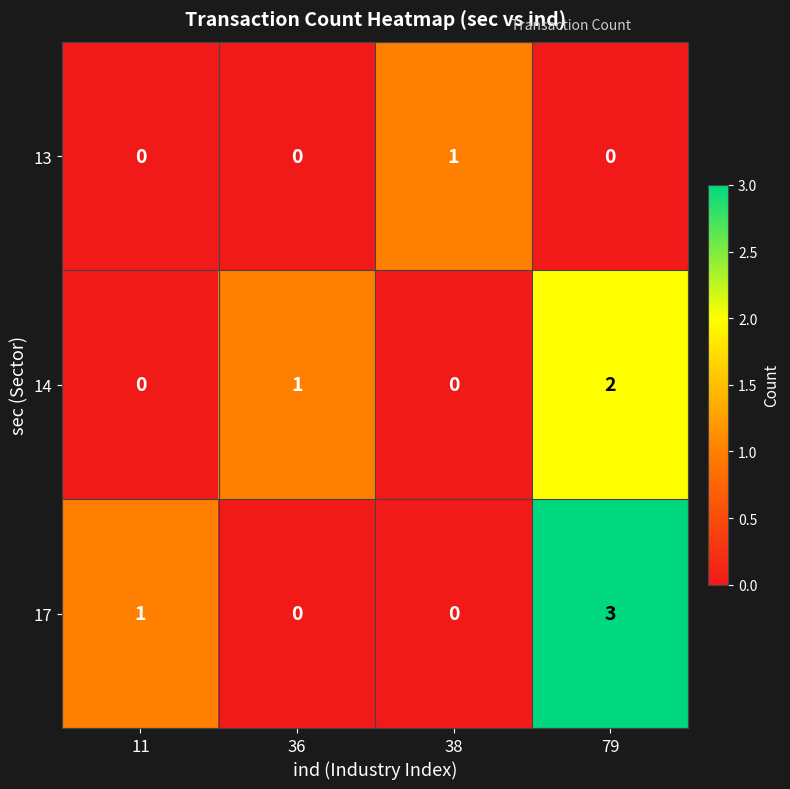

Which label corresponds to the largest value in the chart?

79